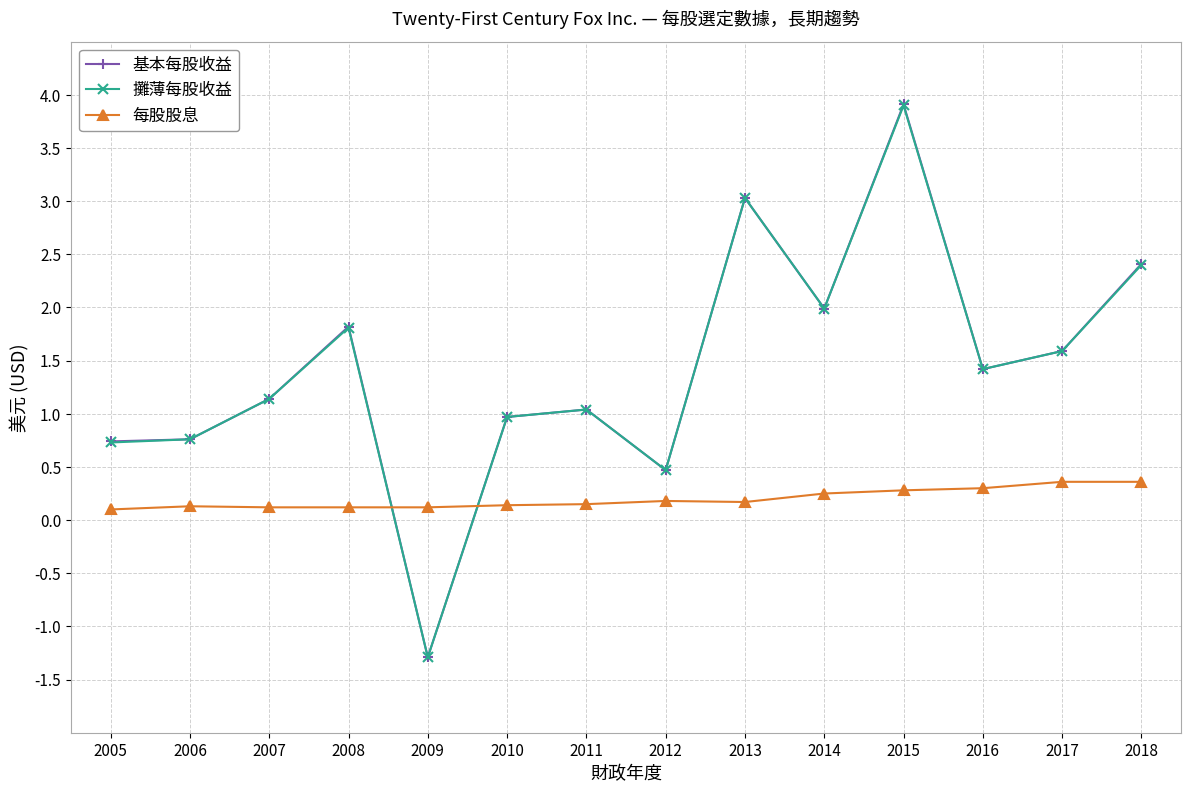

True or false: 攤薄每股收益 and 每股股息 cross at least once.

True